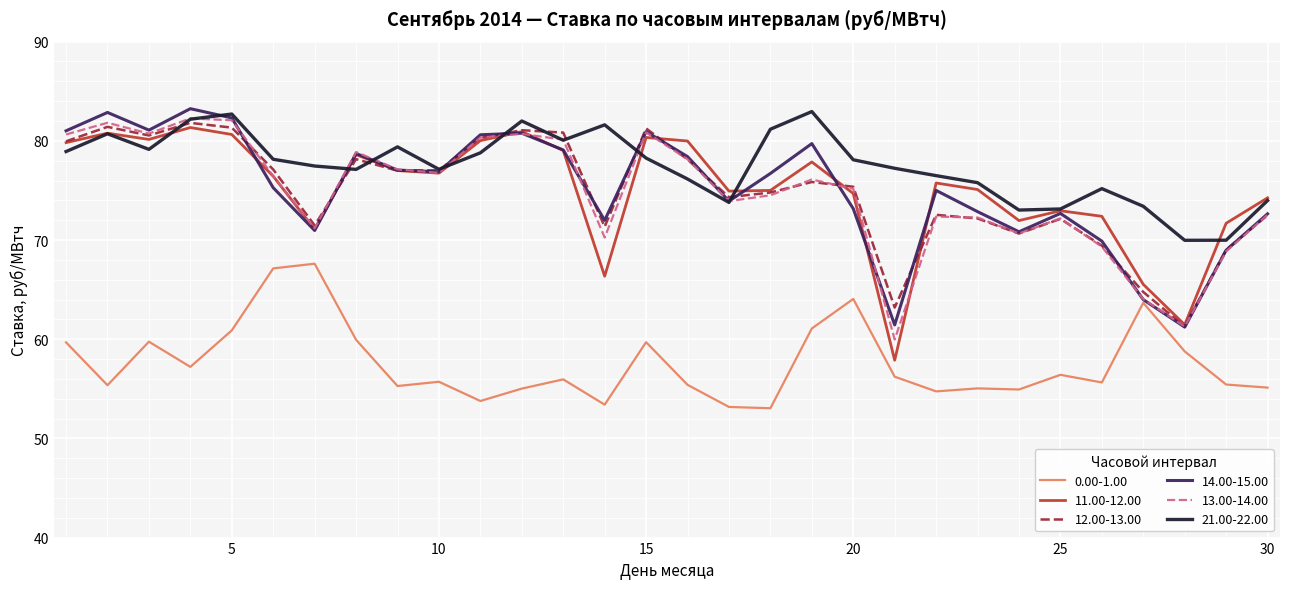

Which series has the largest total across all categories?

21.00-22.00